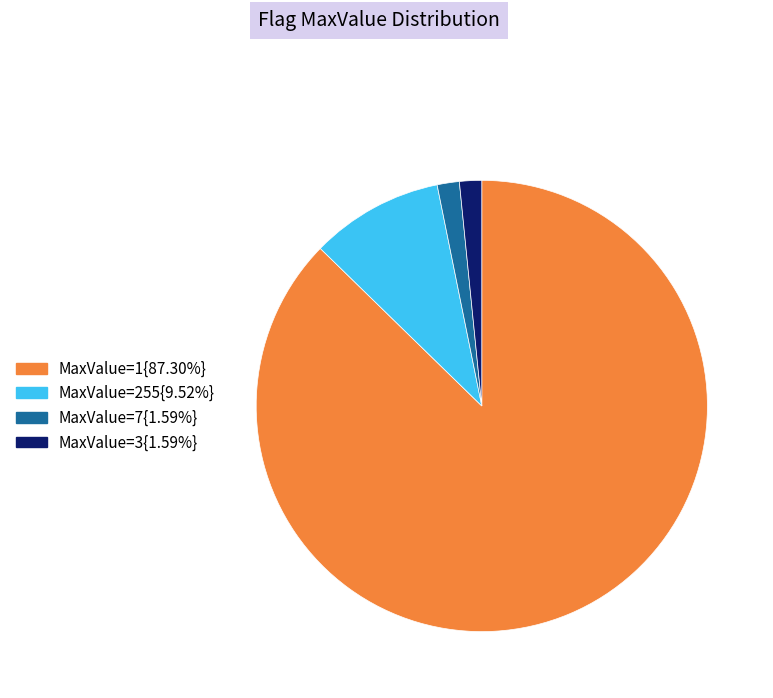

What is the ratio of the value at MaxValue=7{1.59%} to the value at MaxValue=3{1.59%}?

1.0